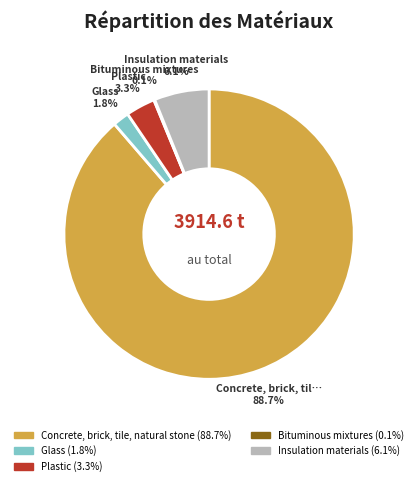

The Glass slice represents 2% of the pie. True or false?

True